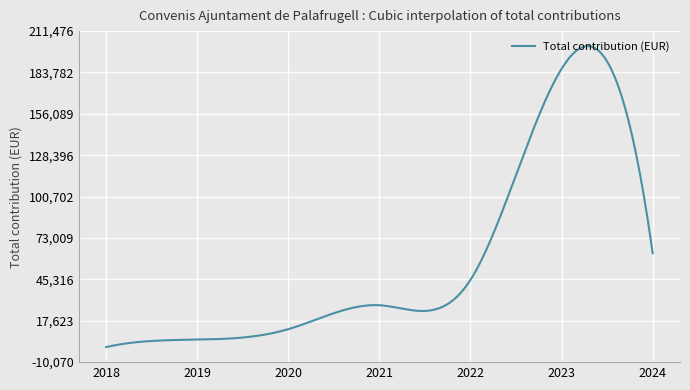

What is the maximum value shown in the chart?

201405.7